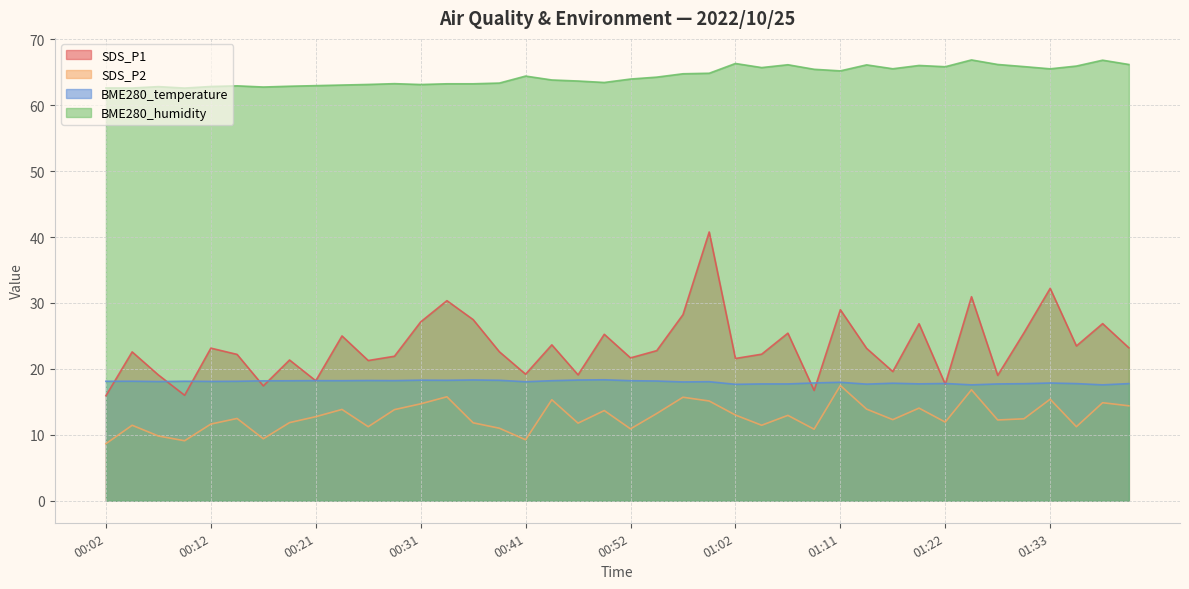

True or false: SDS_P2 has more than 1 interior local peaks.

True